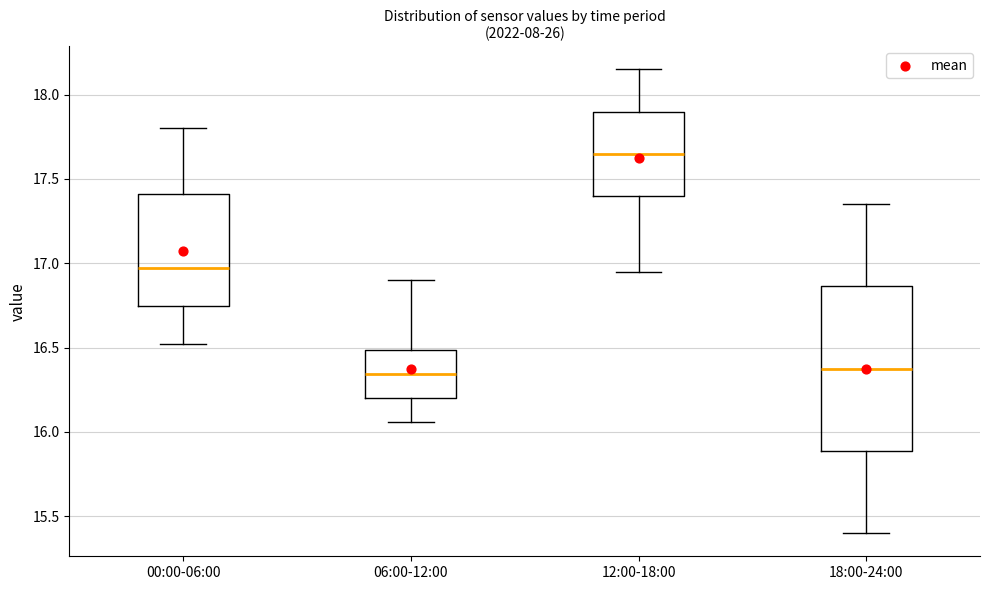

Comparing the boxes themselves (not the whiskers), which one is the tallest?

18:00-24:00